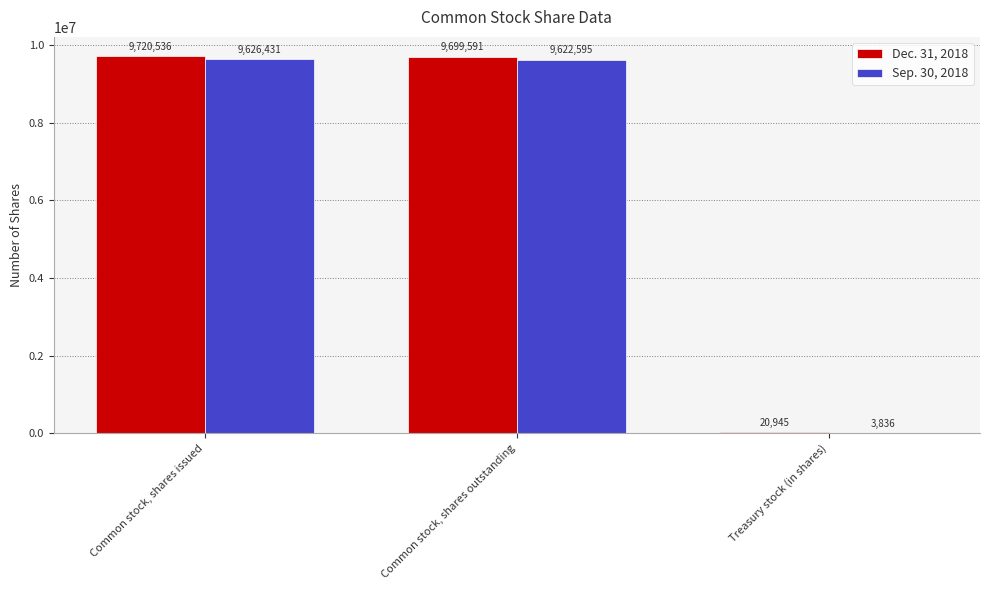

What is the total value across all series at Treasury stock (in shares)?

24781